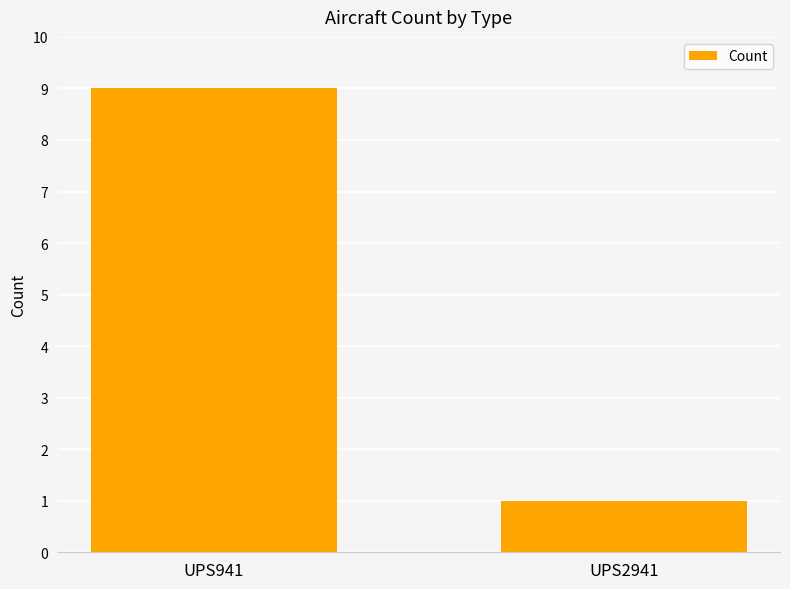

What is the value of the 1st bar from the left?

9